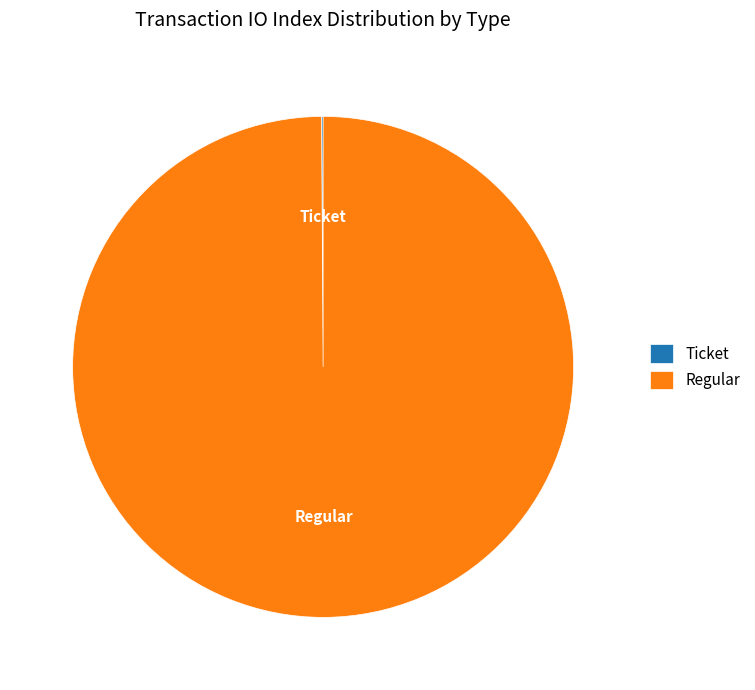

The Regular slice represents 100% of the pie. True or false?

True